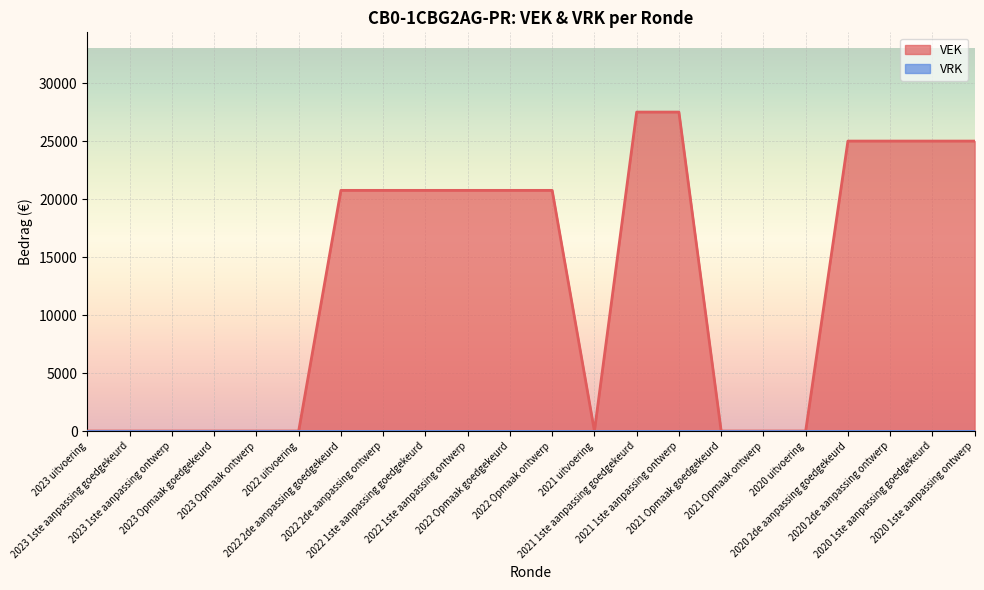

What is the difference between the second highest and second lowest values?

27500